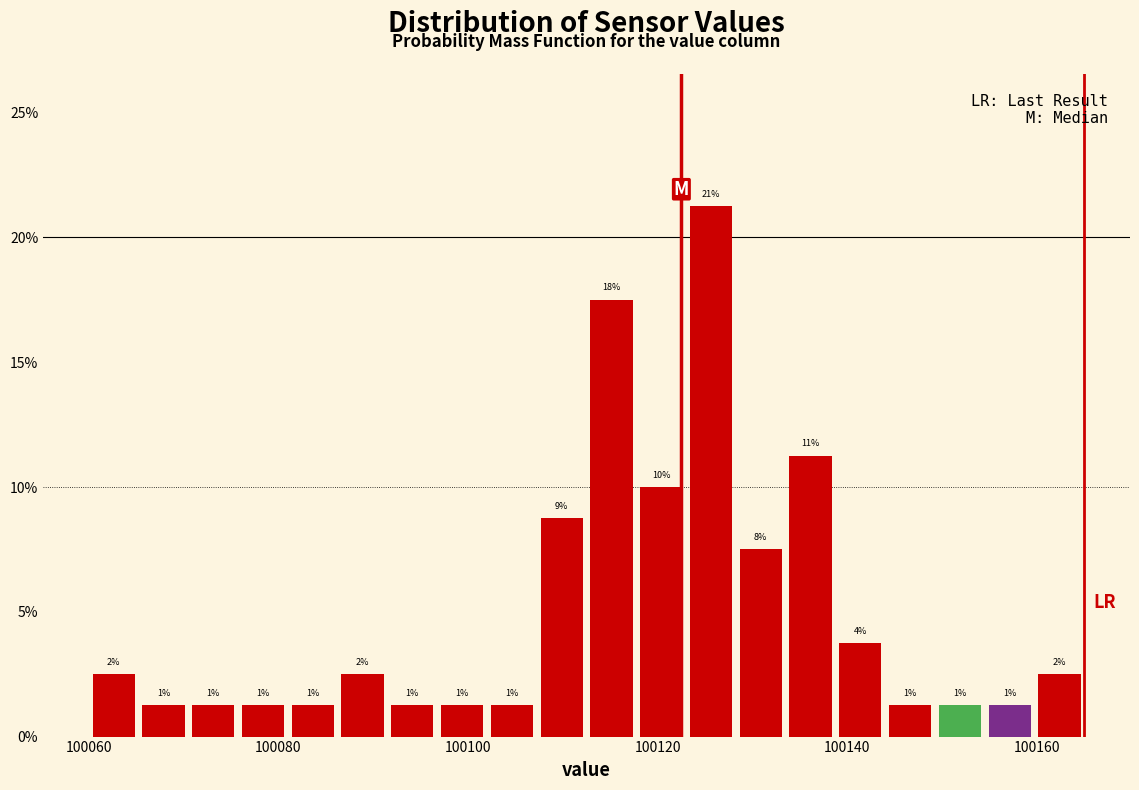

Around what value on the x-axis is the tallest bar? Give the approximate position of its centre, as read against the axis.

100126